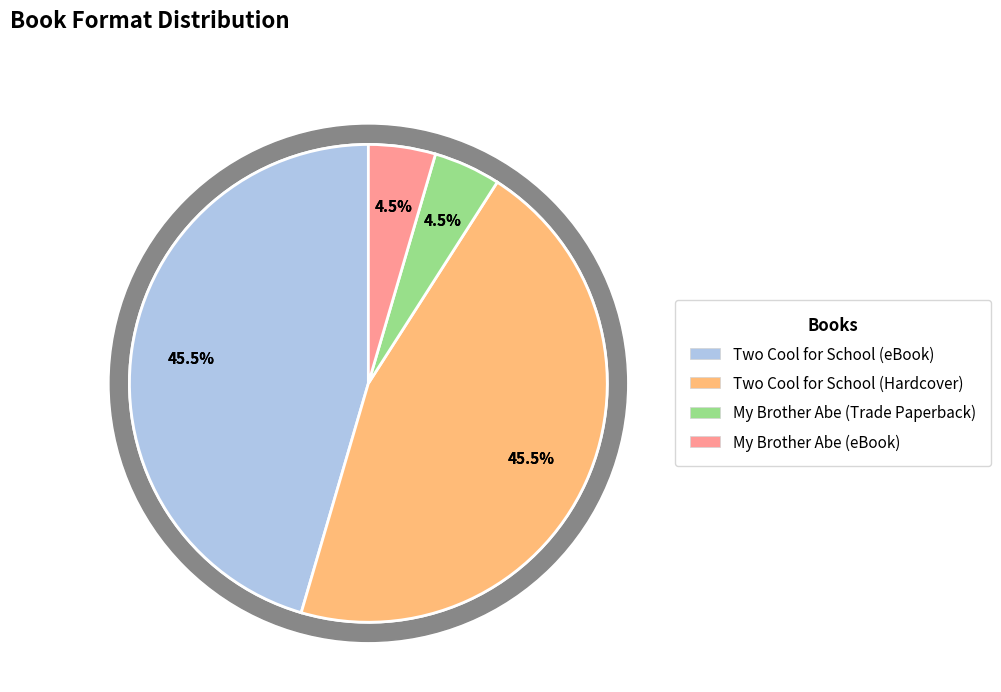

Which slice is the smallest?

My Brother Abe (Trade Paperback)